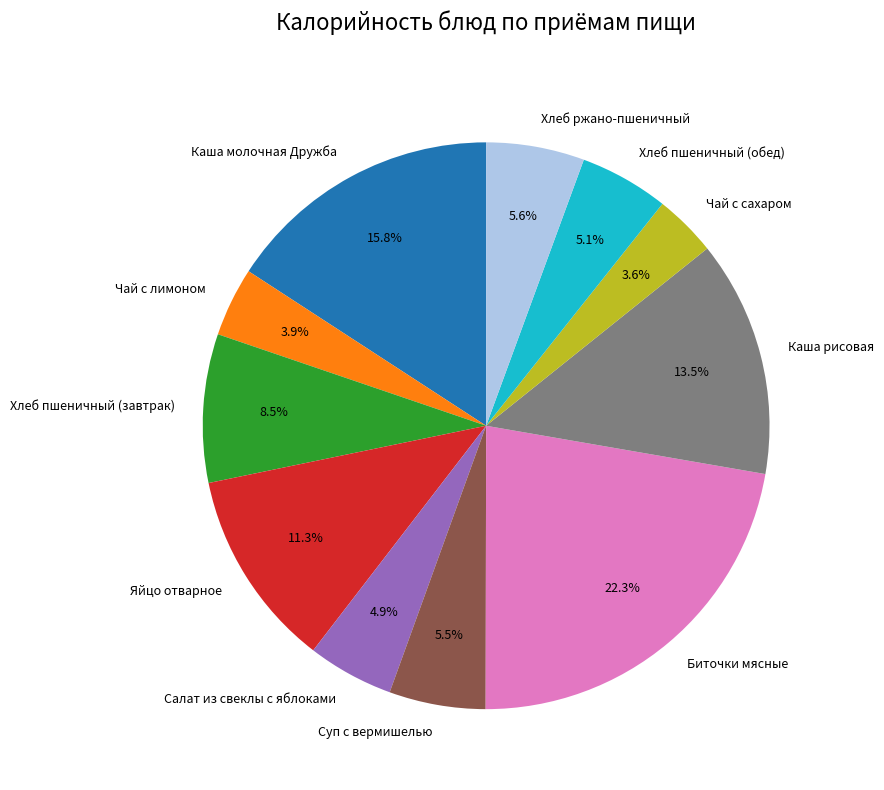

To the nearest percent, what is the combined percentage of Яйцо отварное and Хлеб ржано-пшеничный?

17%